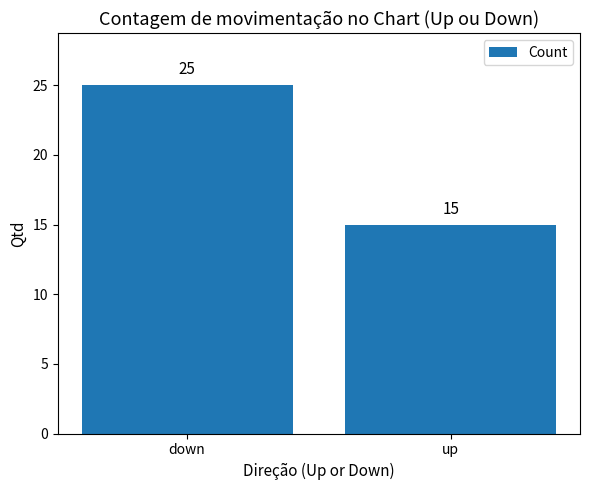

Which has a higher value, up or down?

down